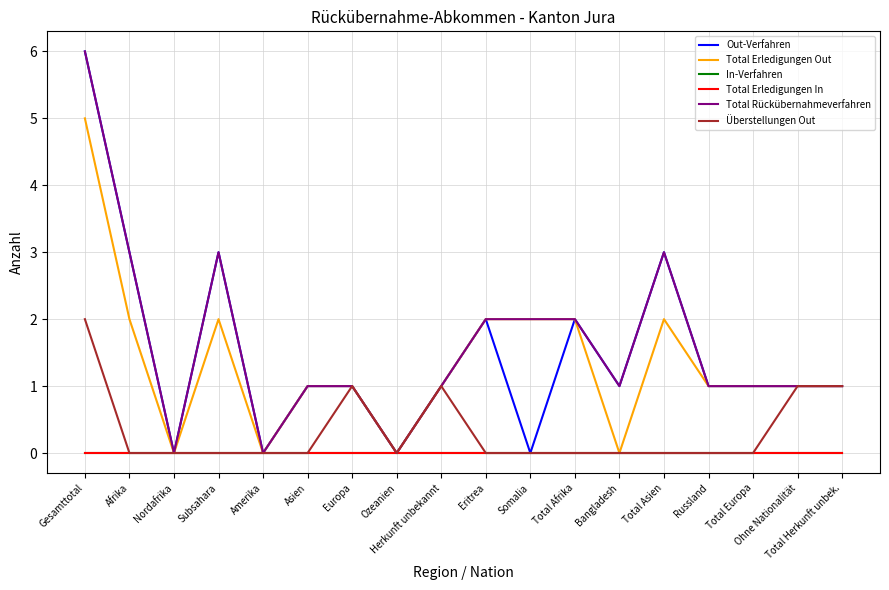

What position from the left is Total Asien?

14